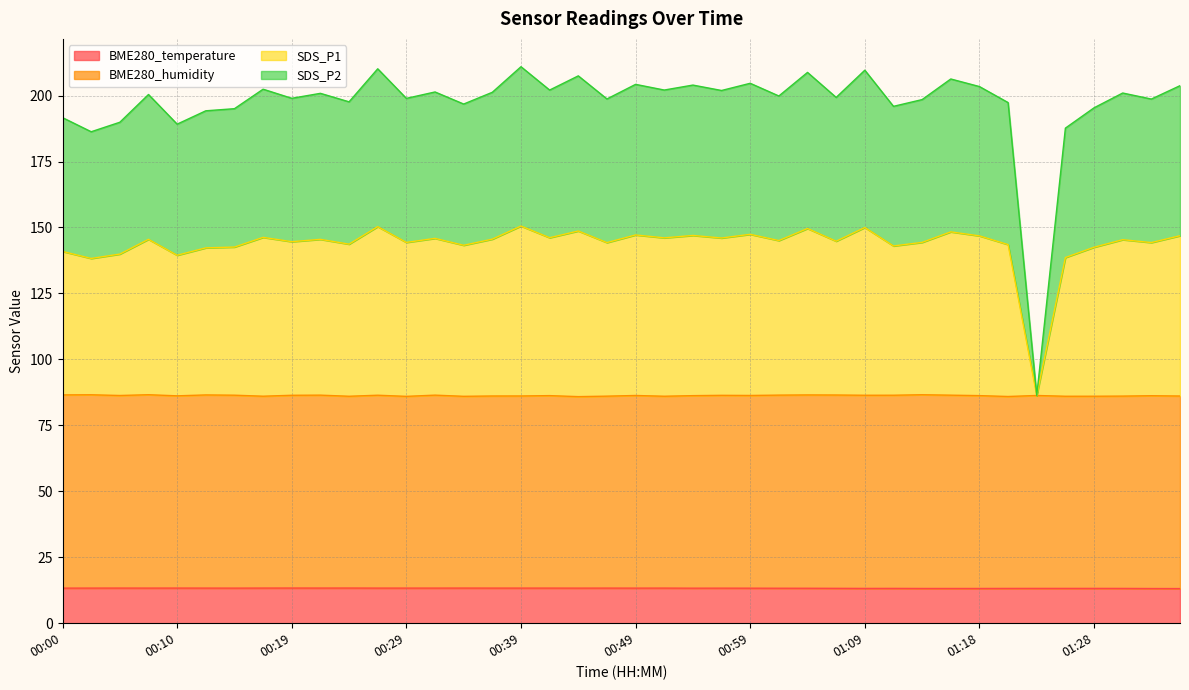

What is the minimum value shown in the chart?

13.1